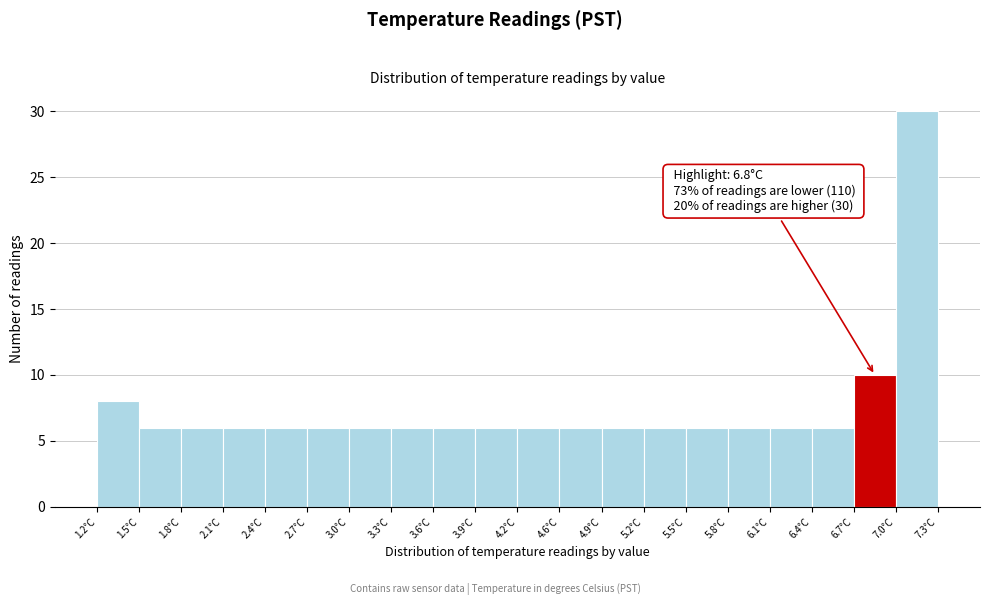

Which range on the x-axis has the tallest bar?

6.995 to 7.300